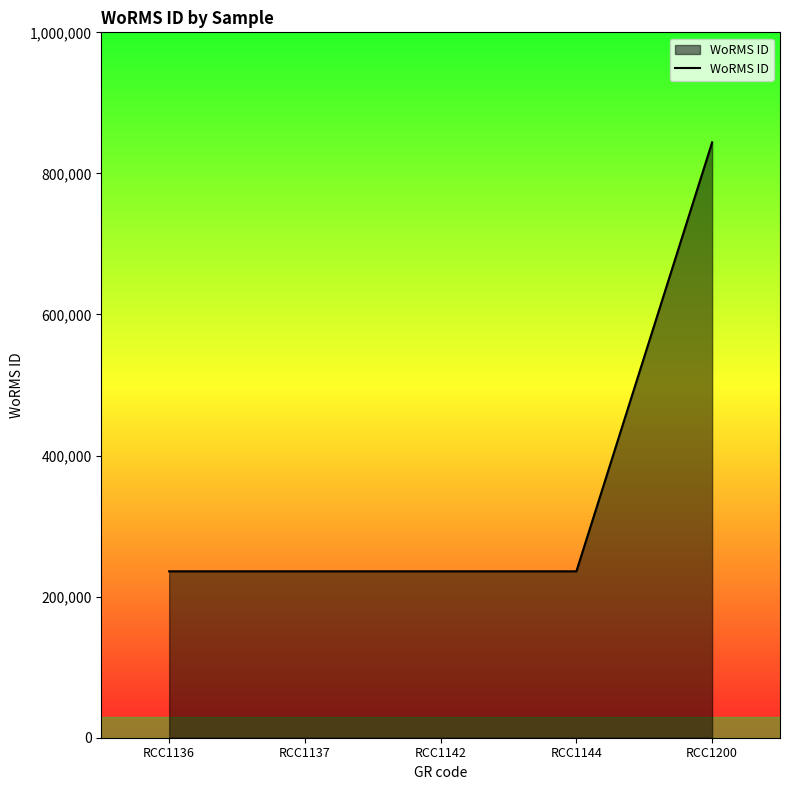

The value at RCC1142 is 364646. True or false?

False